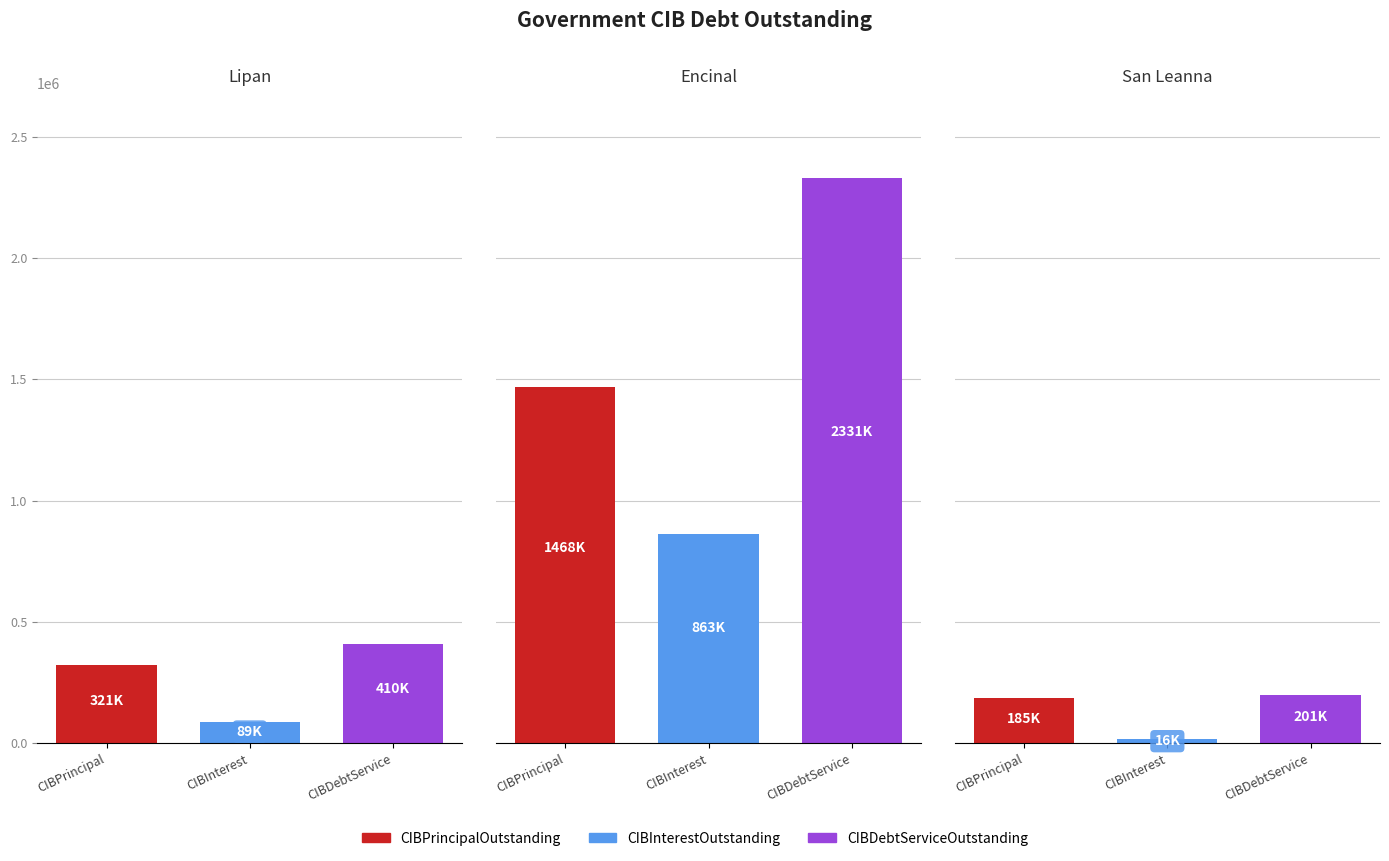

How many bars are there in each group?

3